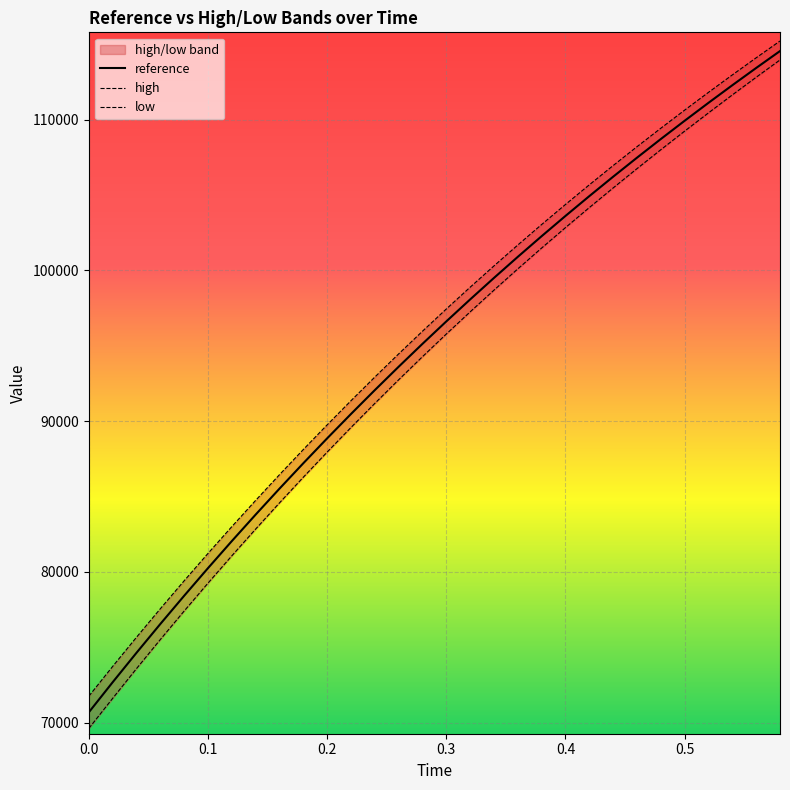

What is the maximum value for reference?

114560.0